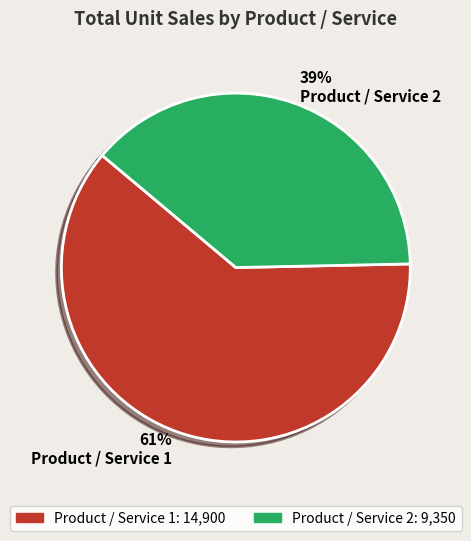

What percentage is the Product / Service 2 slice, to the nearest percent?

39%